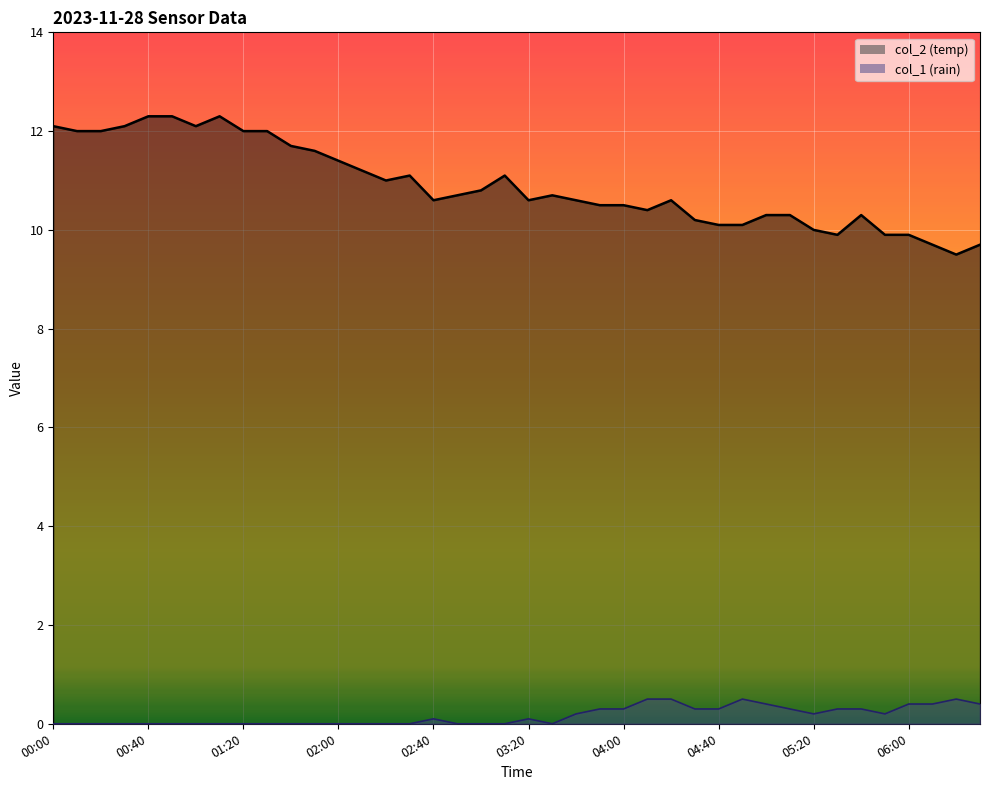

How many values in the col_2 series are below 10?

6